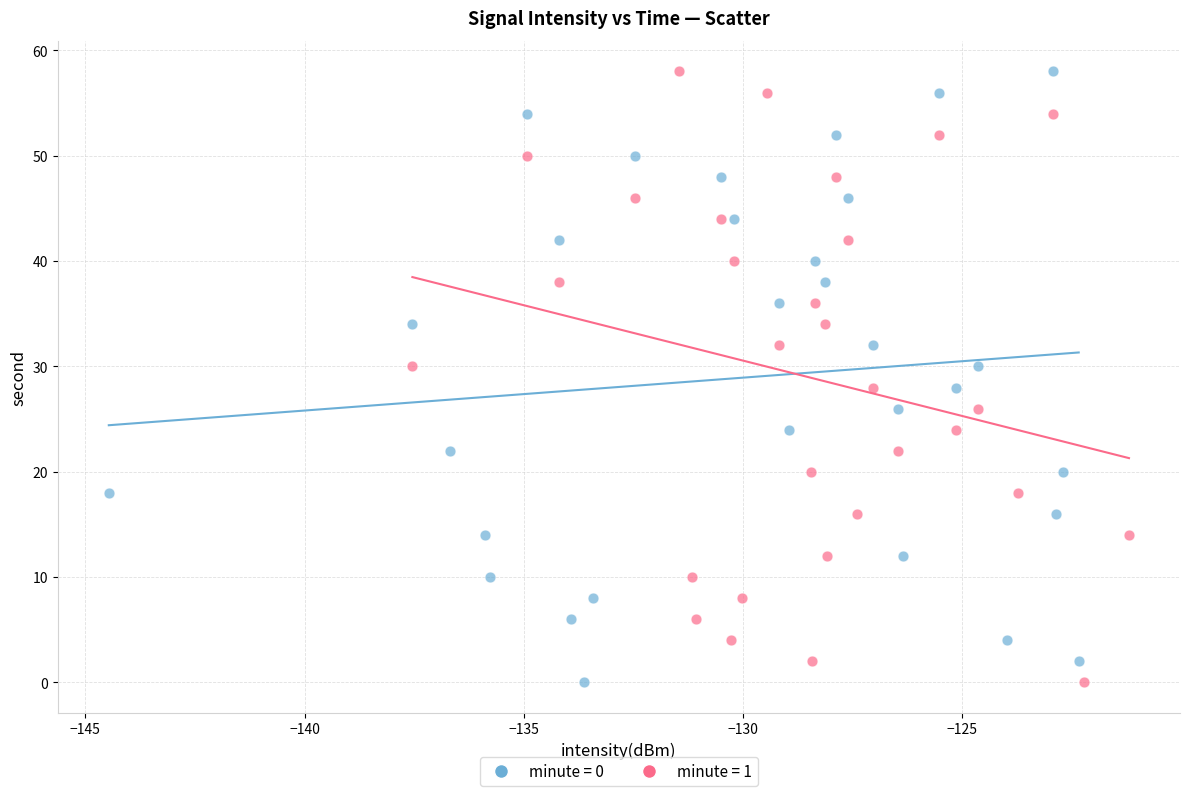

What are all the series names shown in the legend?

minute = 0, minute = 1